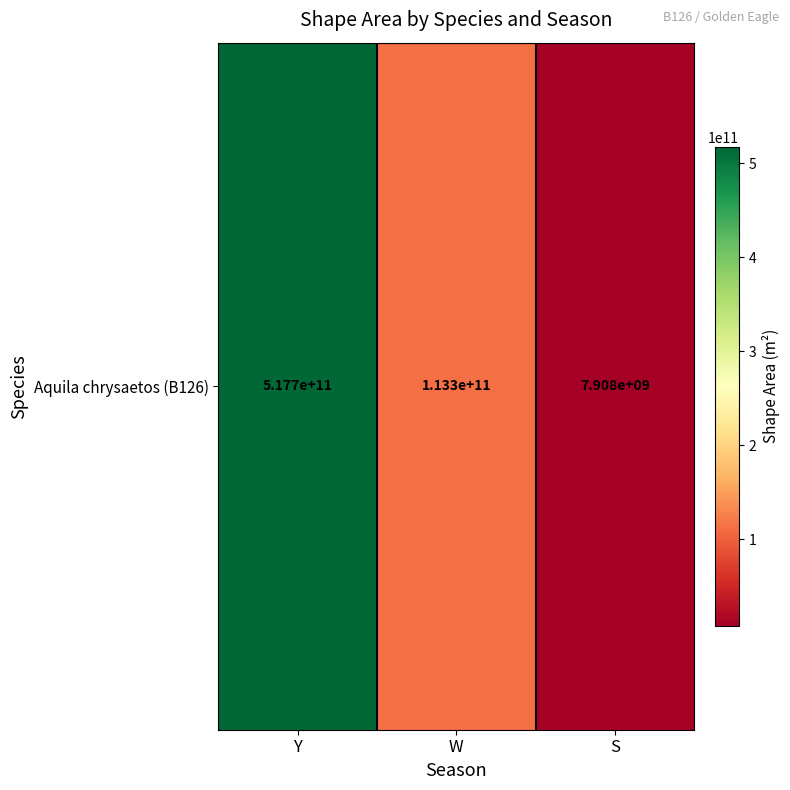

Reading left to right, list all the values displayed in this chart.

517676776212.1	113285913468.1	7908318998.1